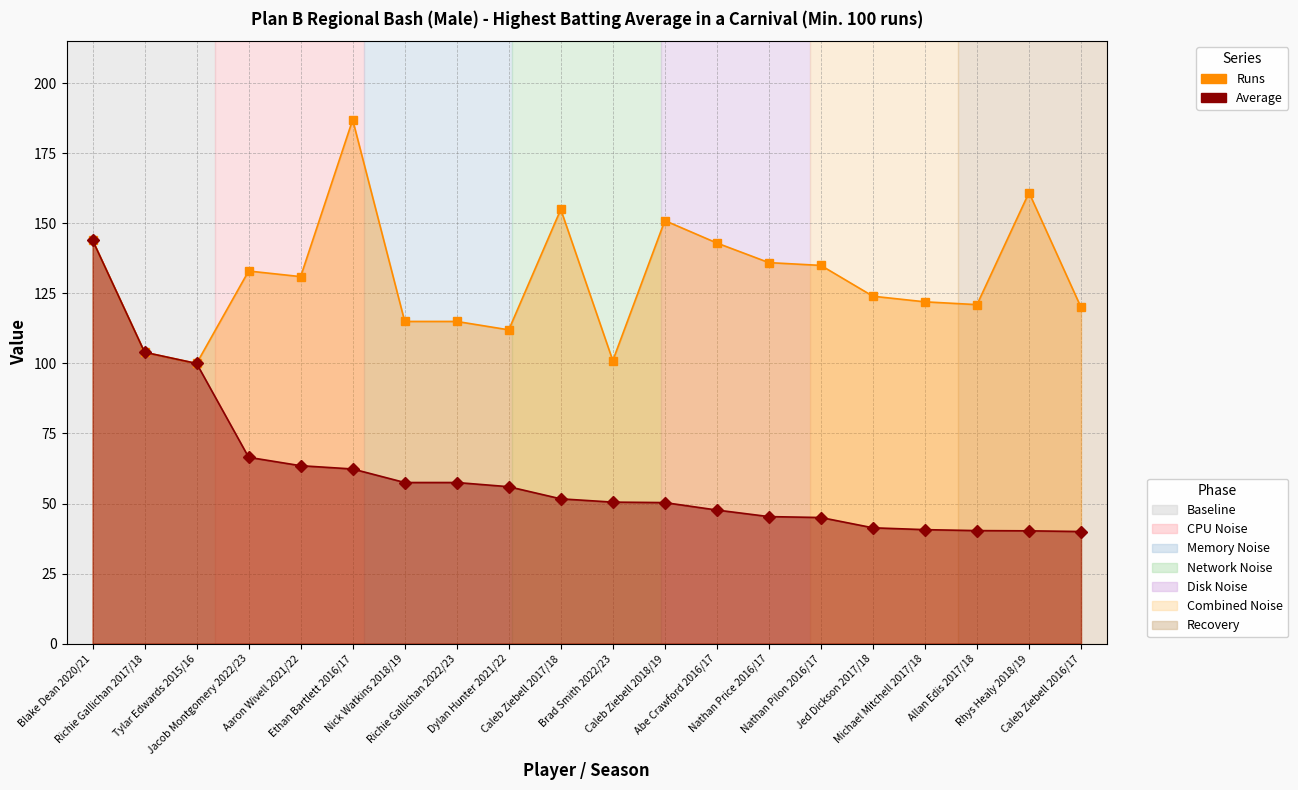

Between Brad Smith 2022/23 and Caleb Ziebell 2018/19, which series saw the biggest shift?

Runs